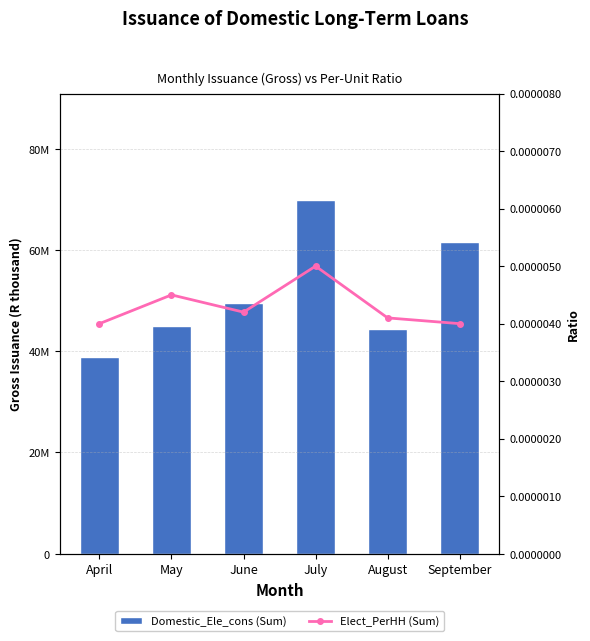

At which category is the sum across all series the highest?

July